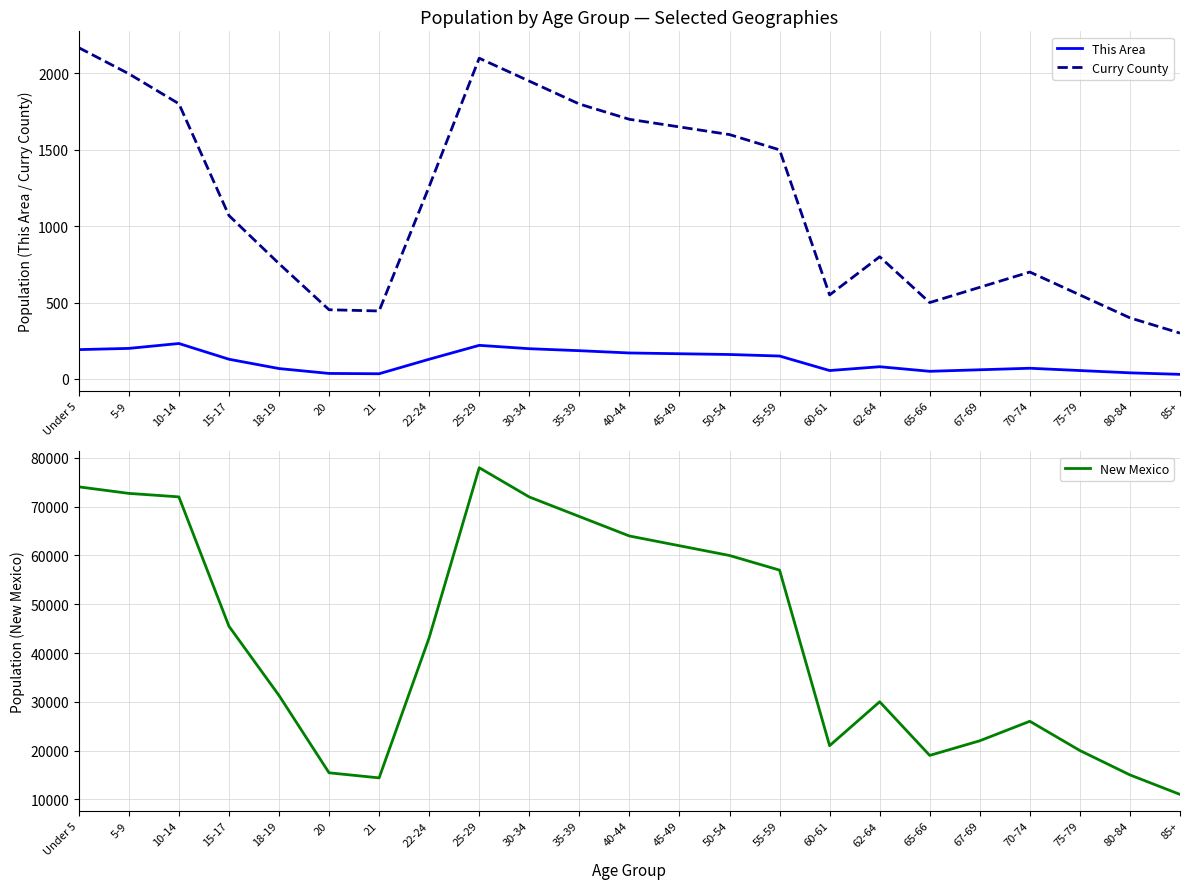

What are all the series names shown in the legend?

This Area, Curry County, New Mexico